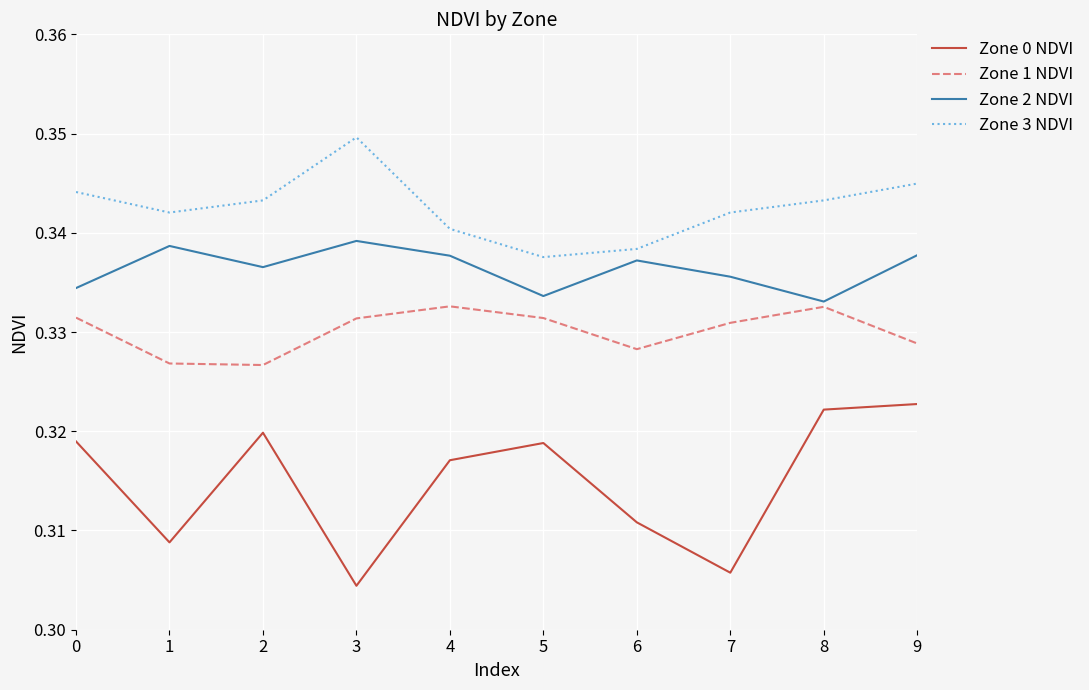

Which category has the lowest value across all series?

3